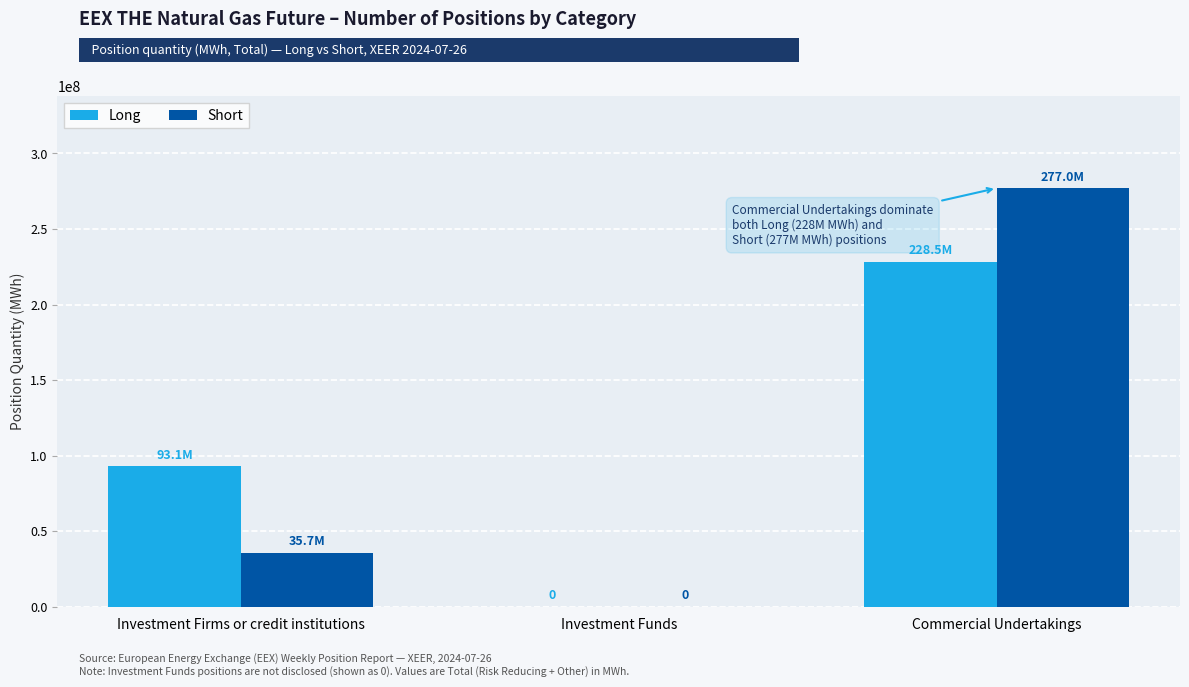

What is the approximate value of Short at Investment Firms or credit institutions?

35717343